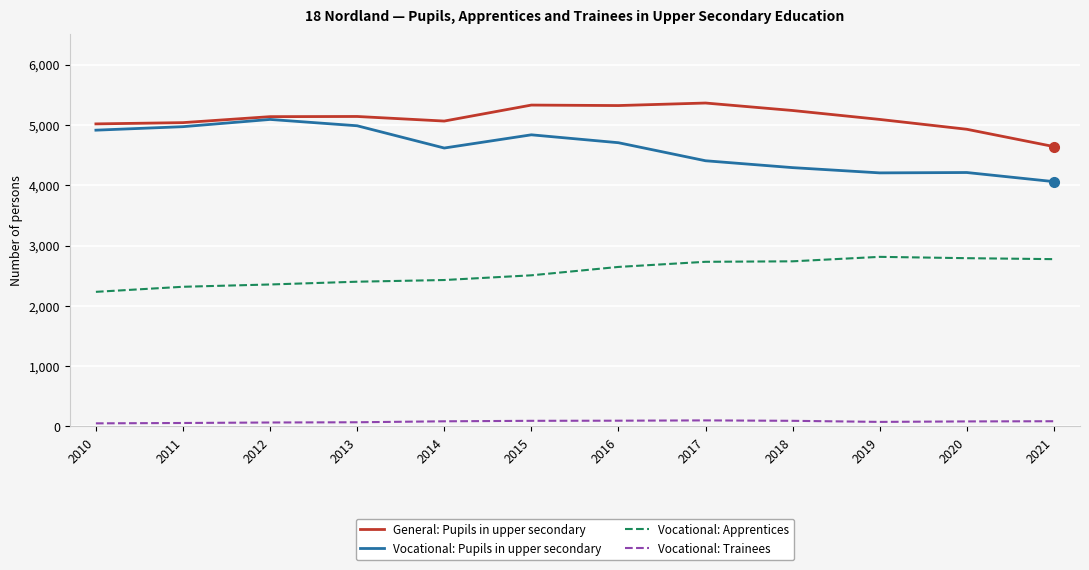

True or false: General: Pupils in upper secondary and Vocational: Apprentices intersect in this chart.

False